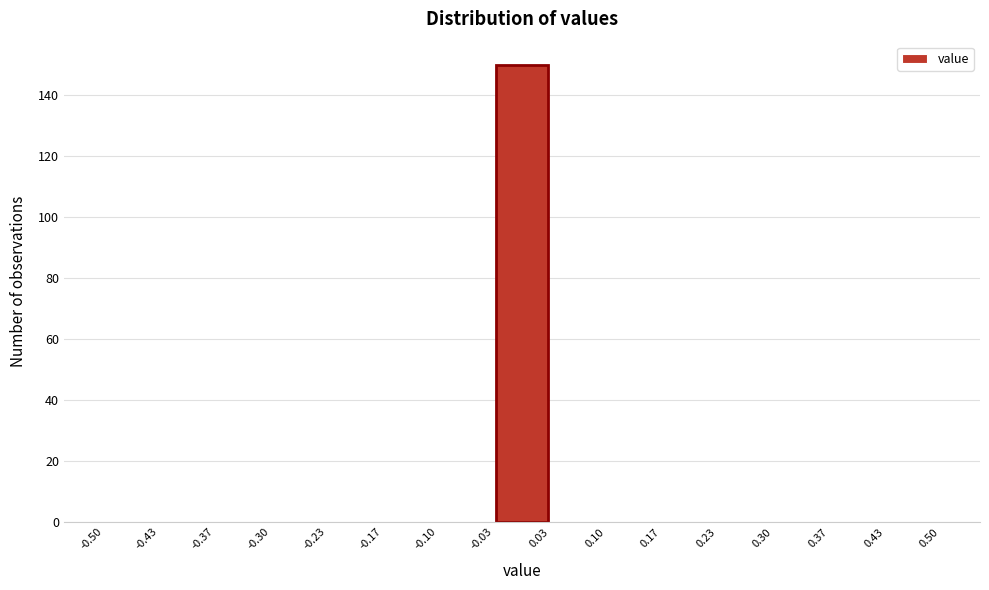

How tall is the bar that spans -0.03 to 0.03 on the x-axis? The values are not printed on the chart, so give them approximately, as read against the axis.

150